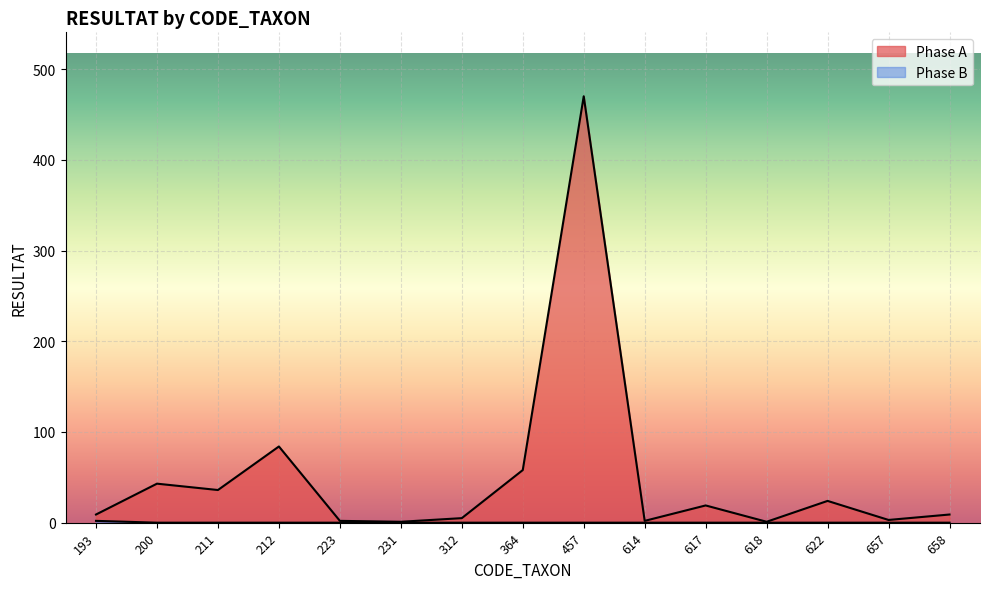

True or false: Phase A and Phase B intersect in this chart.

False